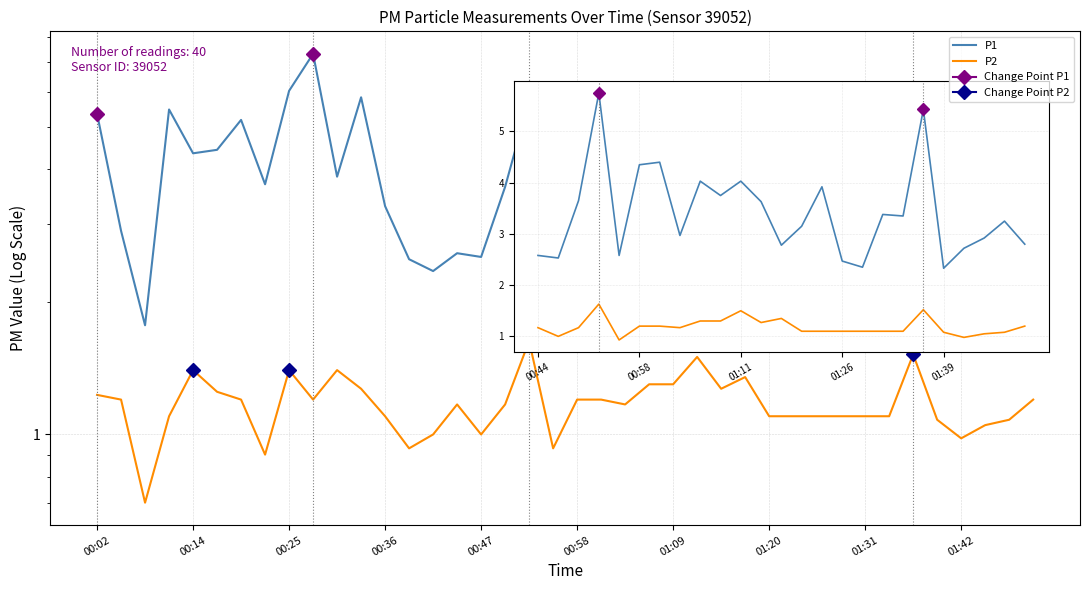

What is the value of the P1 point at the 19th from the left?

5.8